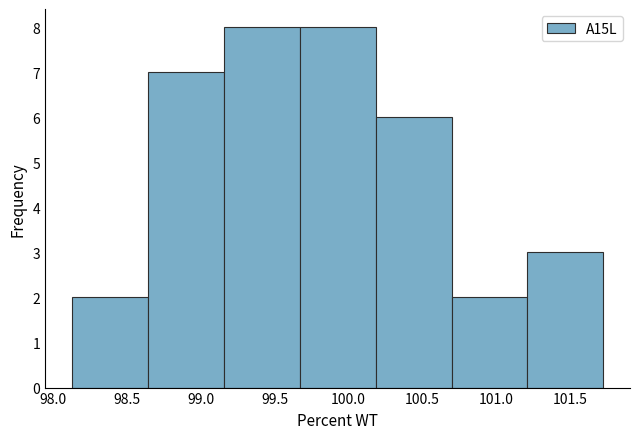

Reading left to right, transcribe this chart: for each bar, give the range it covers on the x-axis and its height. Neither the bar edges nor the heights are printed on the chart, so give them approximately, as read against the axes.

98.15 to 98.65: 2
98.65 to 99.15: 7
99.15 to 99.65: 8
99.65 to 100.20: 8
100.20 to 100.70: 6
100.70 to 101.20: 2
101.20 to 101.70: 3